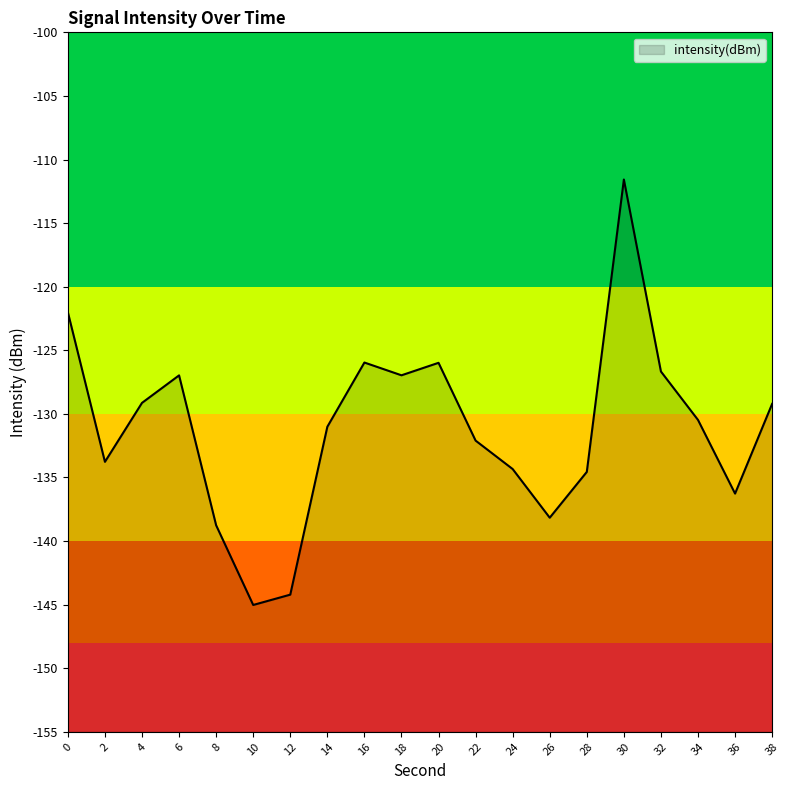

The value at 8 is -59.3. True or false?

False